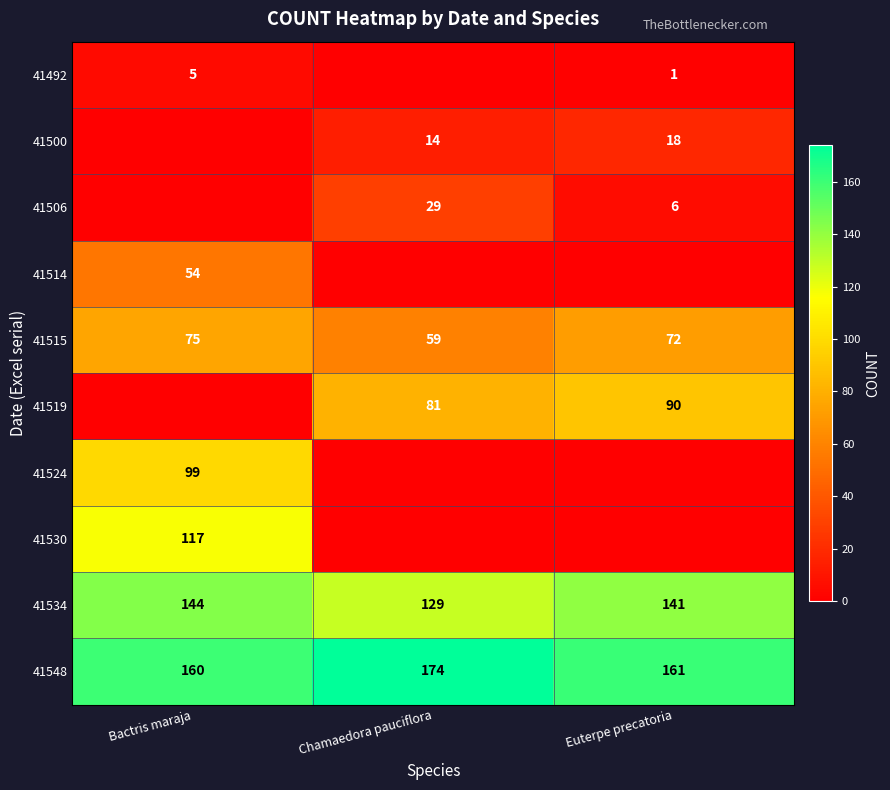

What is the difference between the highest and lowest values at Euterpe precatoria?

161